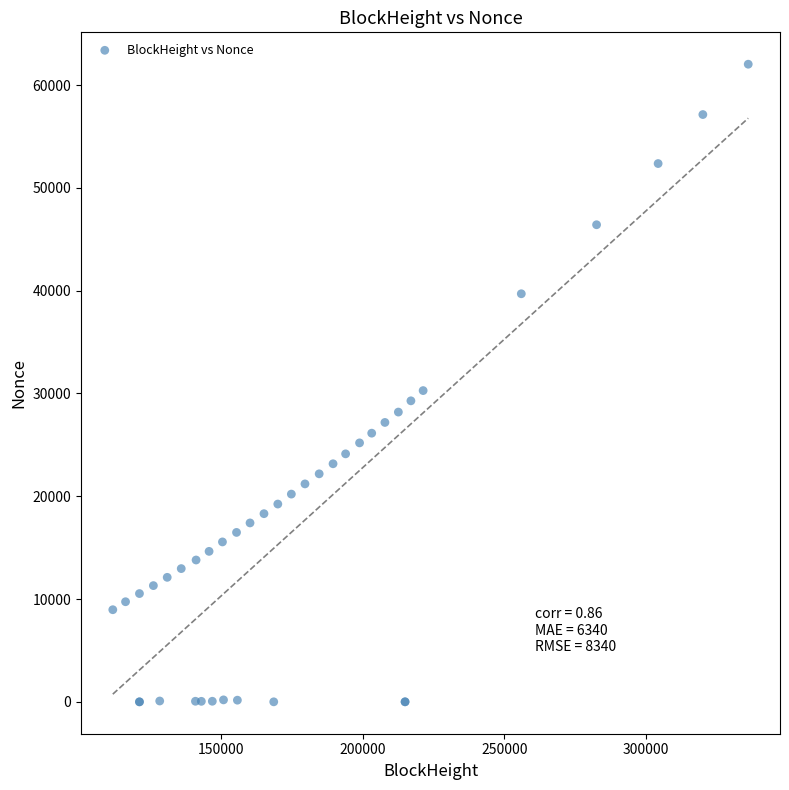

What Y value in the scatter plot is closest to 31013?

30278